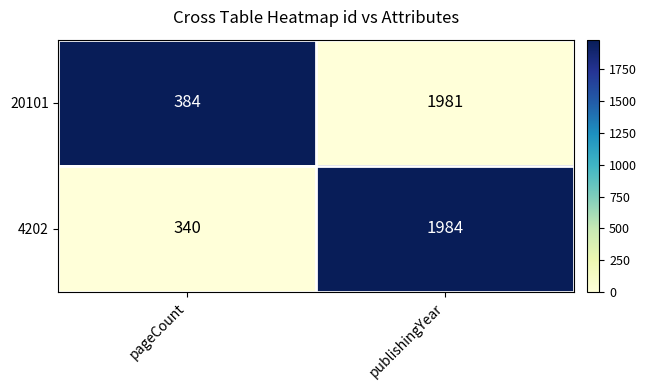

Reading right to left, transcribe all the data shown in this chart.

20101: 1981	384
4202: 1984	340